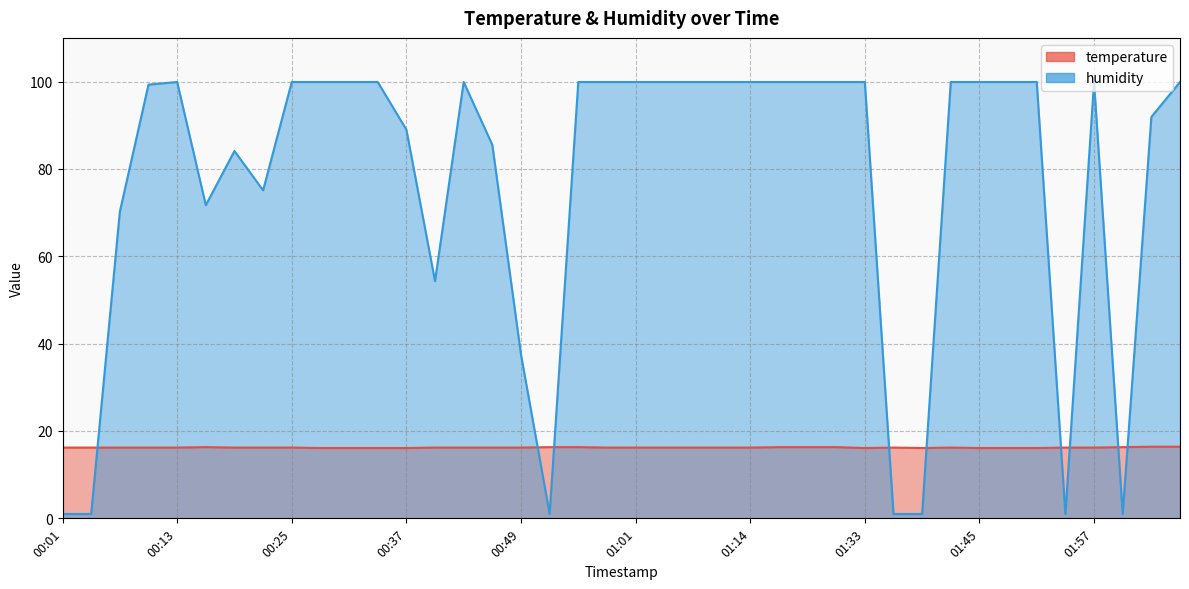

How many lines are shown in the chart?

2